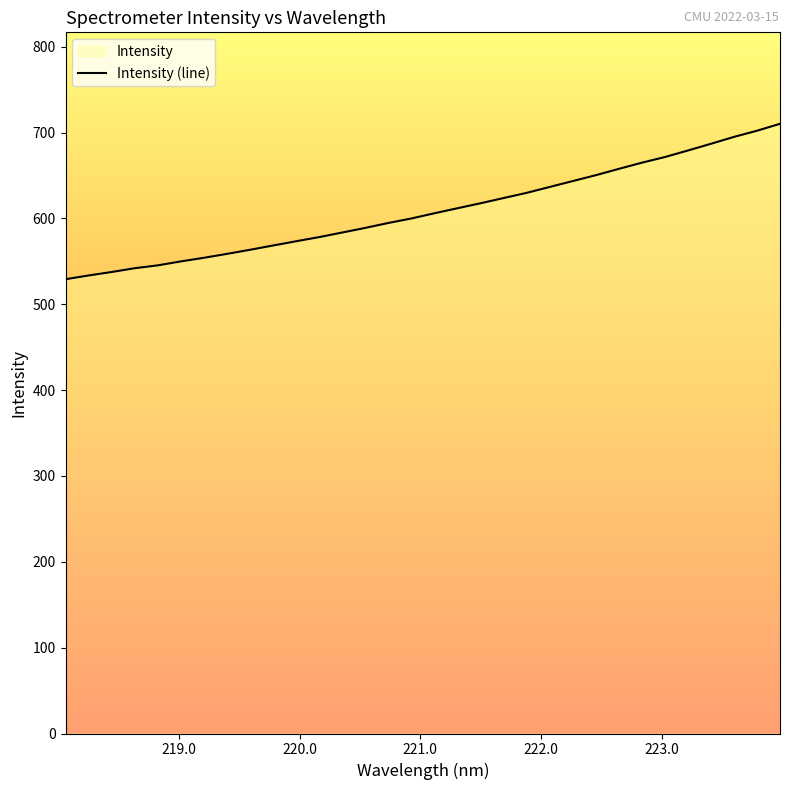

What is the minimum value shown in the chart?

529.2